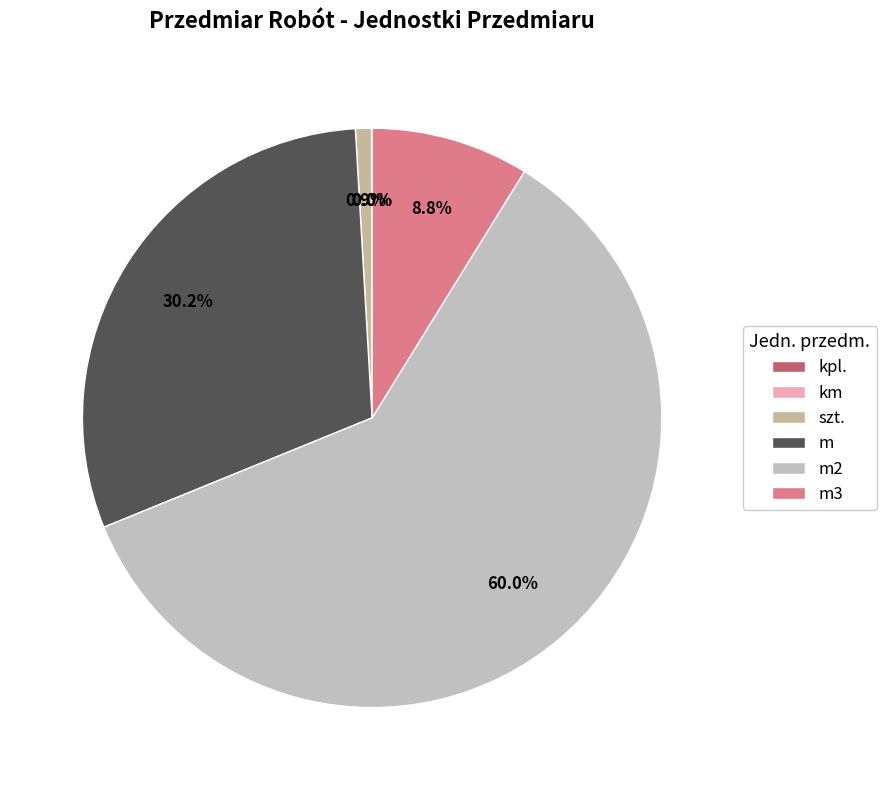

What is the change in value from km to m2?

+6769.4